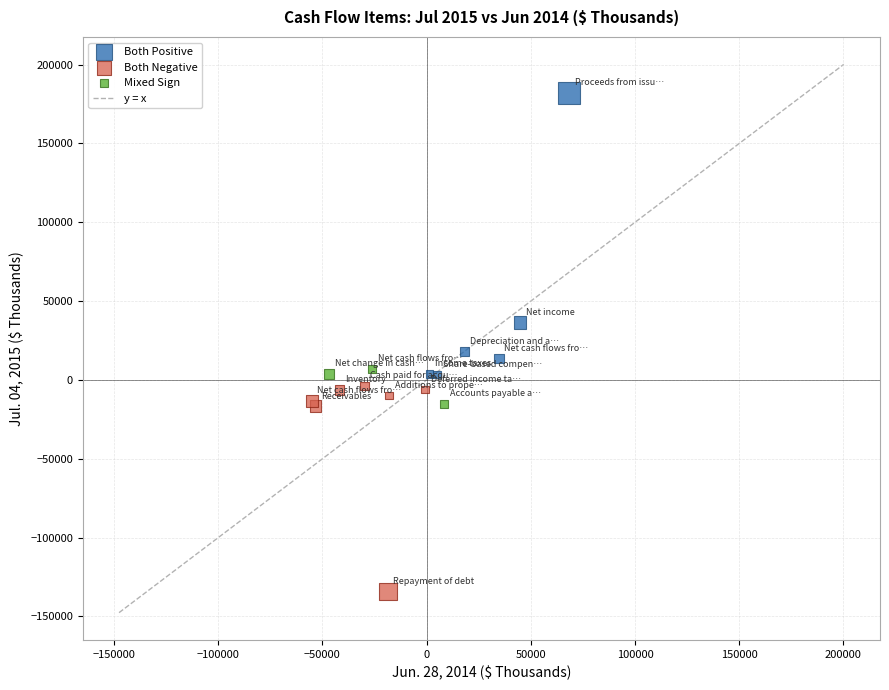

Which series contains the lowest Y value?

Both Negative